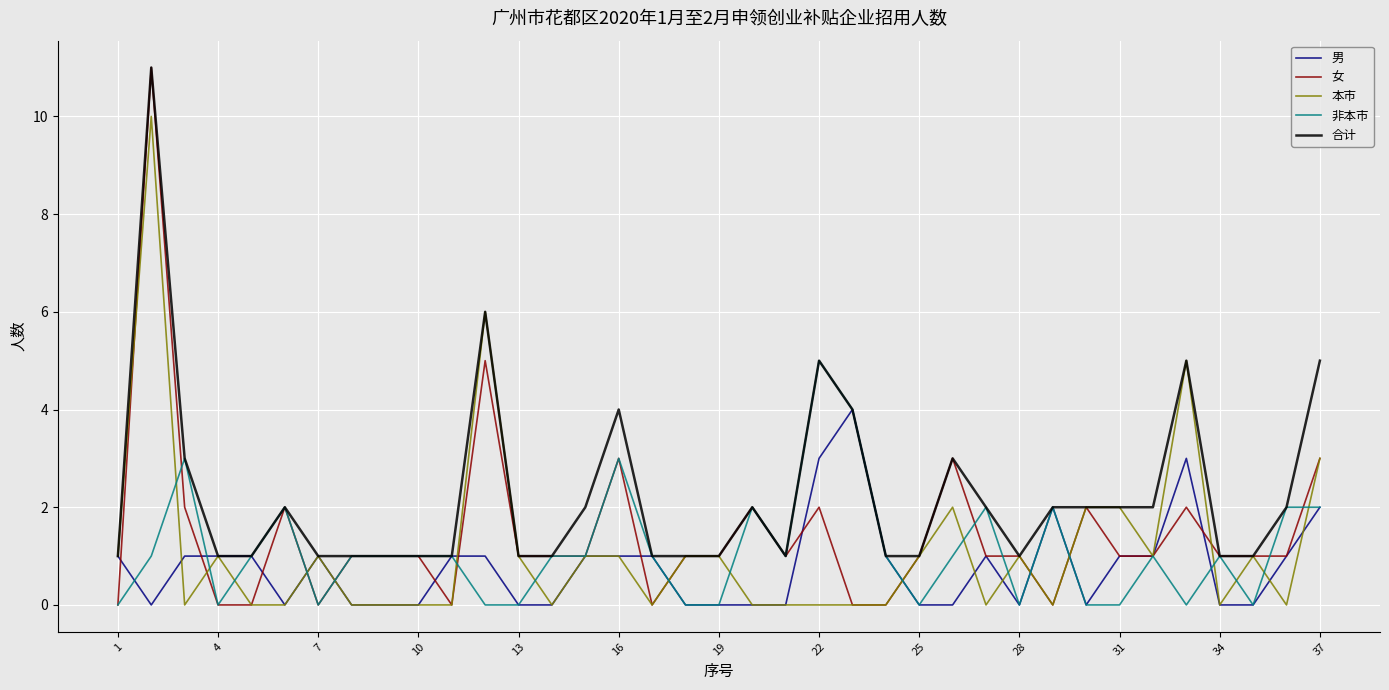

True or false: 女 and 非本市 intersect in this chart.

True